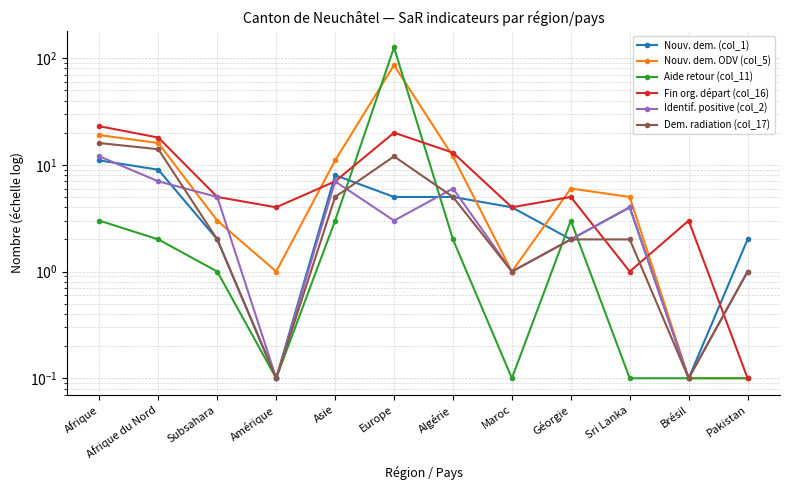

The Identif. positive (col_2) series shows 4.6 at Europe. True or false?

False